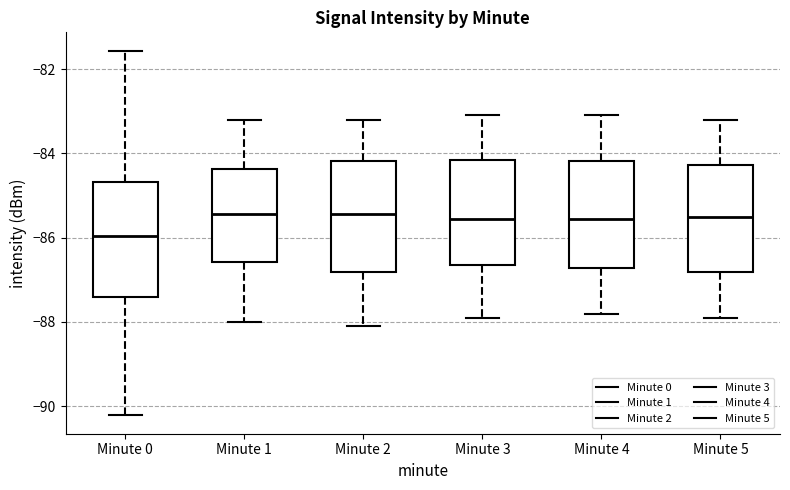

Reading left to right, transcribe this box plot: for each box, give where its median line is, the range the box spans, and where its two whiskers end, as read against the y-axis. The values are not printed on the chart, so give them approximately, as read against the axis.

Minute 0: median -86.0, box -87.4 to -84.6, whiskers -90.2 to -81.6
Minute 1: median -85.4, box -86.6 to -84.4, whiskers -88.0 to -83.2
Minute 2: median -85.4, box -86.8 to -84.2, whiskers -88.0 to -83.2
Minute 3: median -85.6, box -86.6 to -84.2, whiskers -87.8 to -83.0
Minute 4: median -85.6, box -86.8 to -84.2, whiskers -87.8 to -83.0
Minute 5: median -85.4, box -86.8 to -84.2, whiskers -87.8 to -83.2